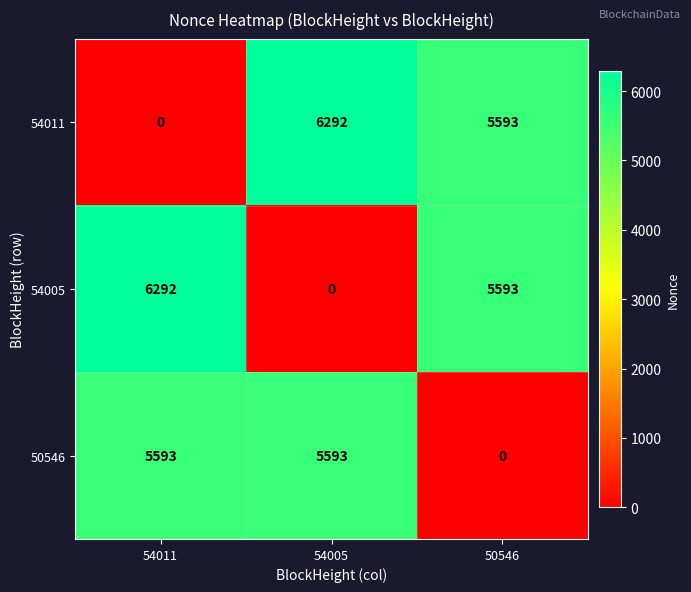

Reading left to right, list all the values displayed in this chart.

54011: 0	6292	5593
54005: 6292	0	5593
50546: 5593	5593	0